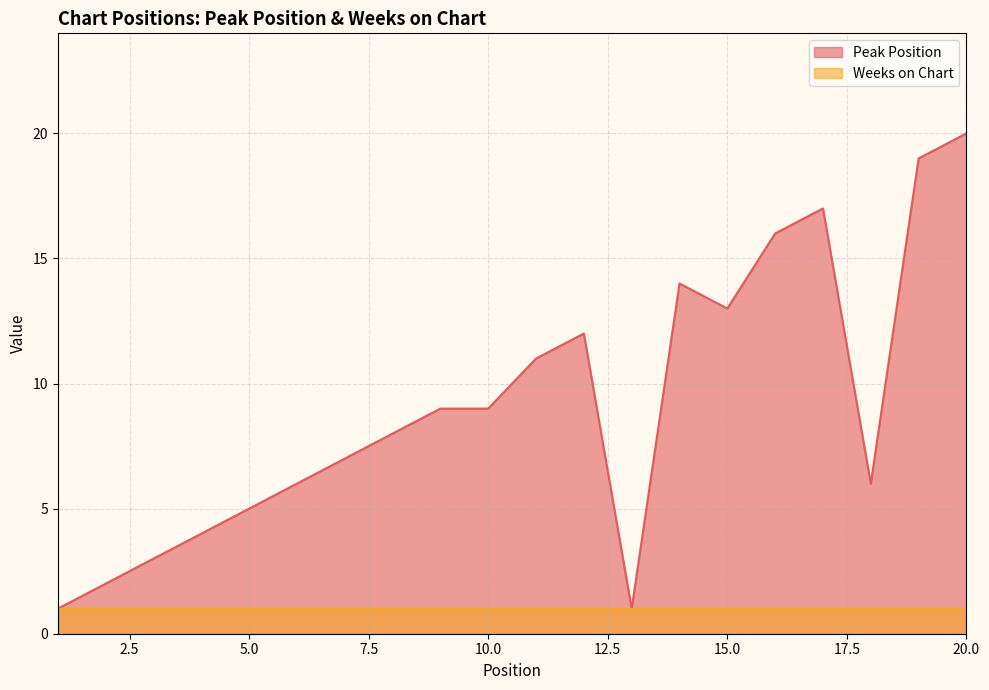

Reading right to left, what are all the values shown in this chart?

20=20	19=19	18=6	17=17	16=16	15=13	14=14	13=1	12=12	11=11	10=9	9=9	8=8	7=7	6=6	5=5	4=4	3=3	2=2	1=1